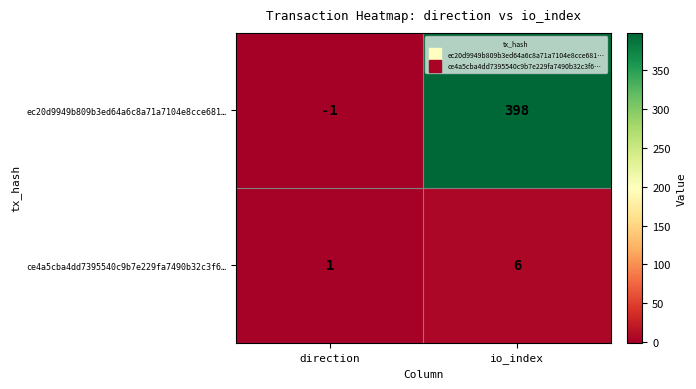

Where is ce4a5cba4dd7395540c9b7e229fa7490b32c3f6… nearest to the value 3?

direction